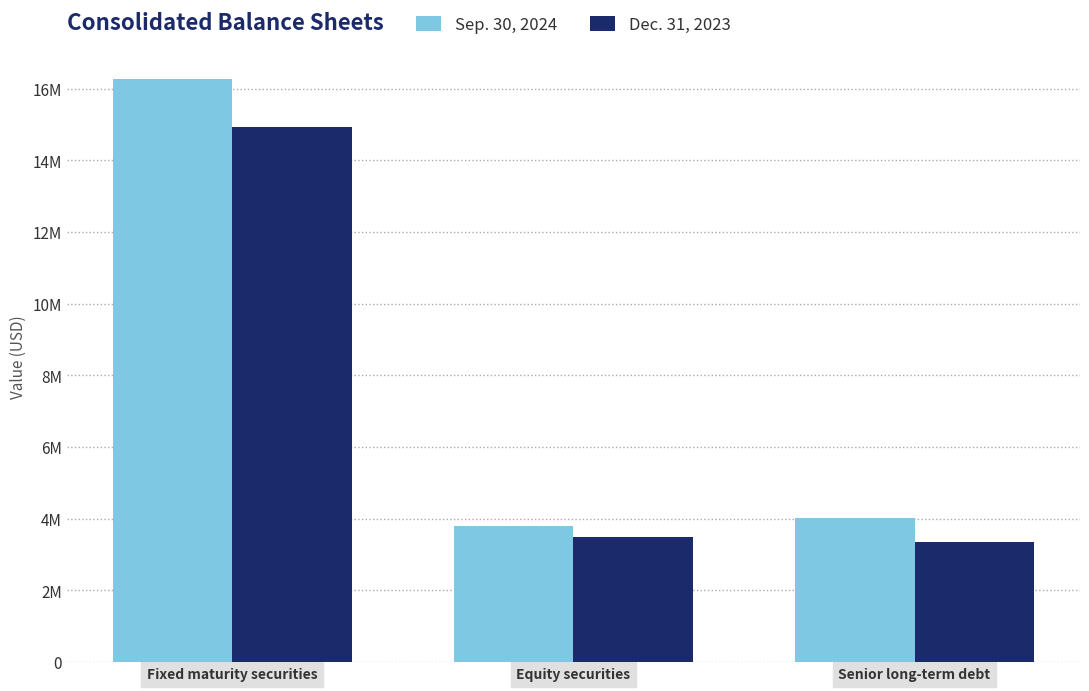

Read the Sep. 30, 2024 value at Equity securities, to the nearest 100.

3798500